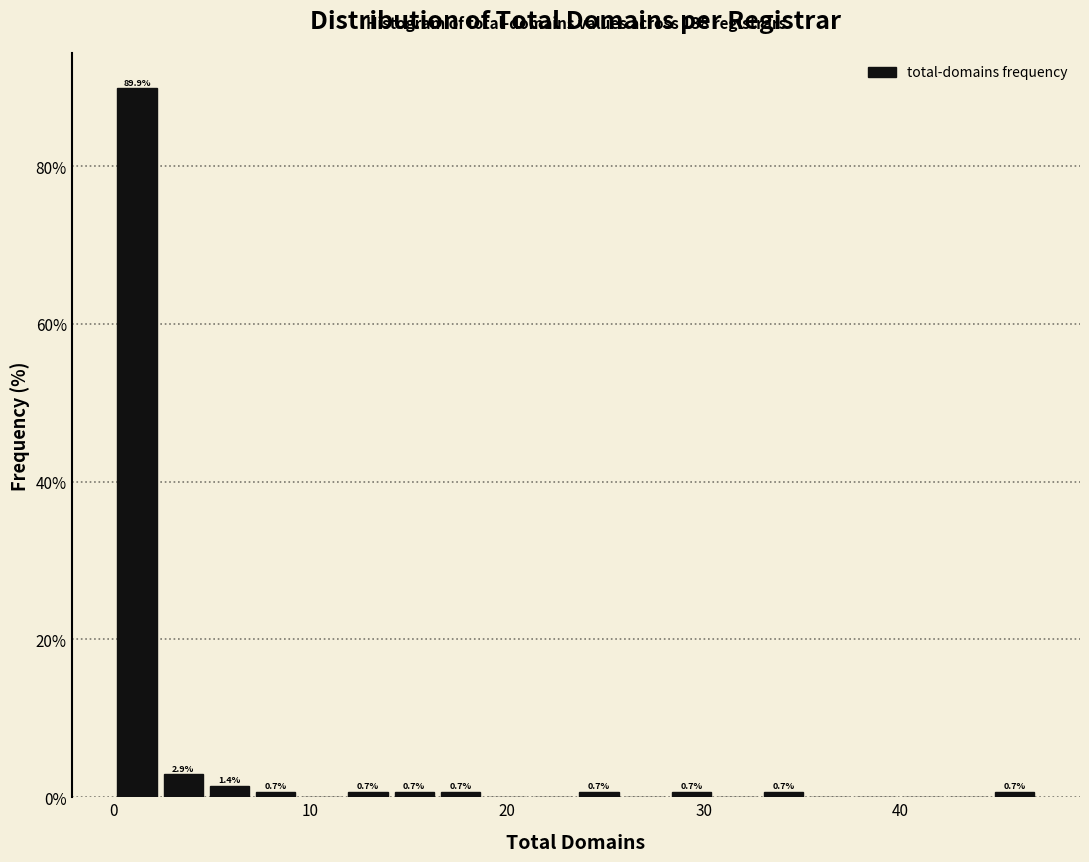

Read against the x-axis, roughly where is the centre of the tallest bar?

1